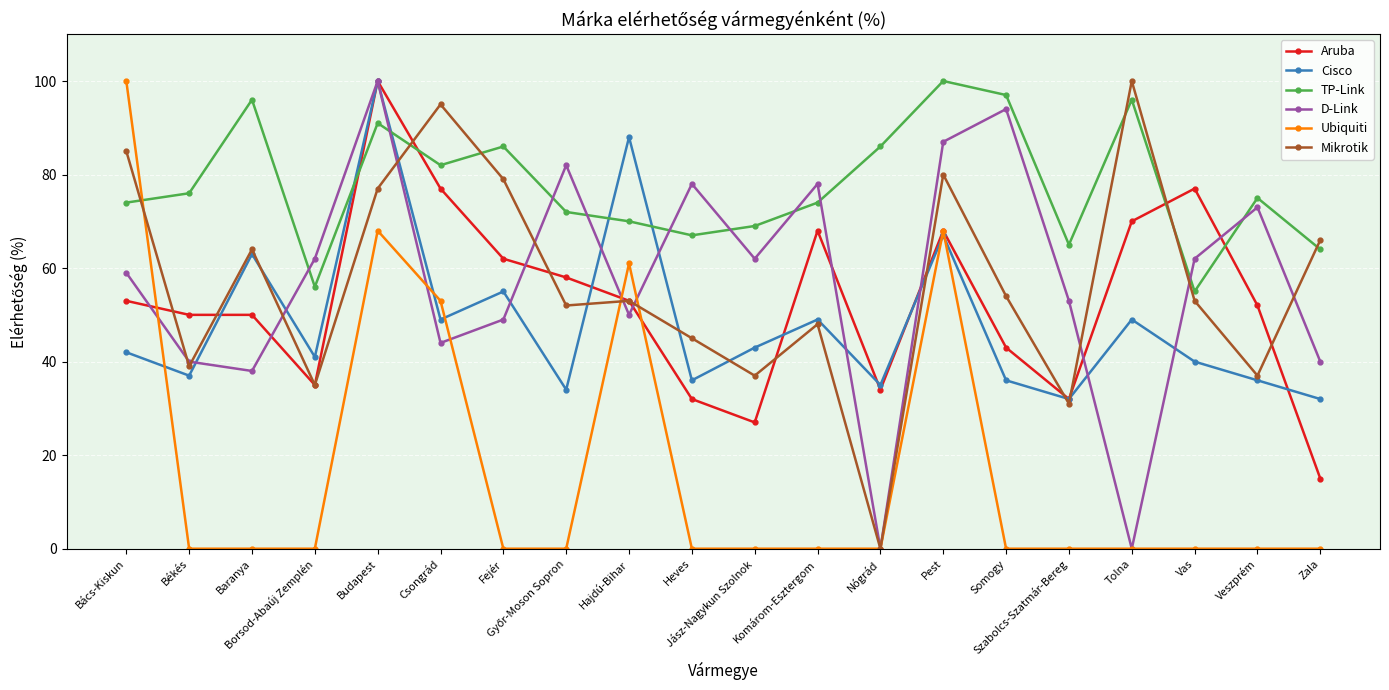

How many interior local peaks does the D-Link series have?

6